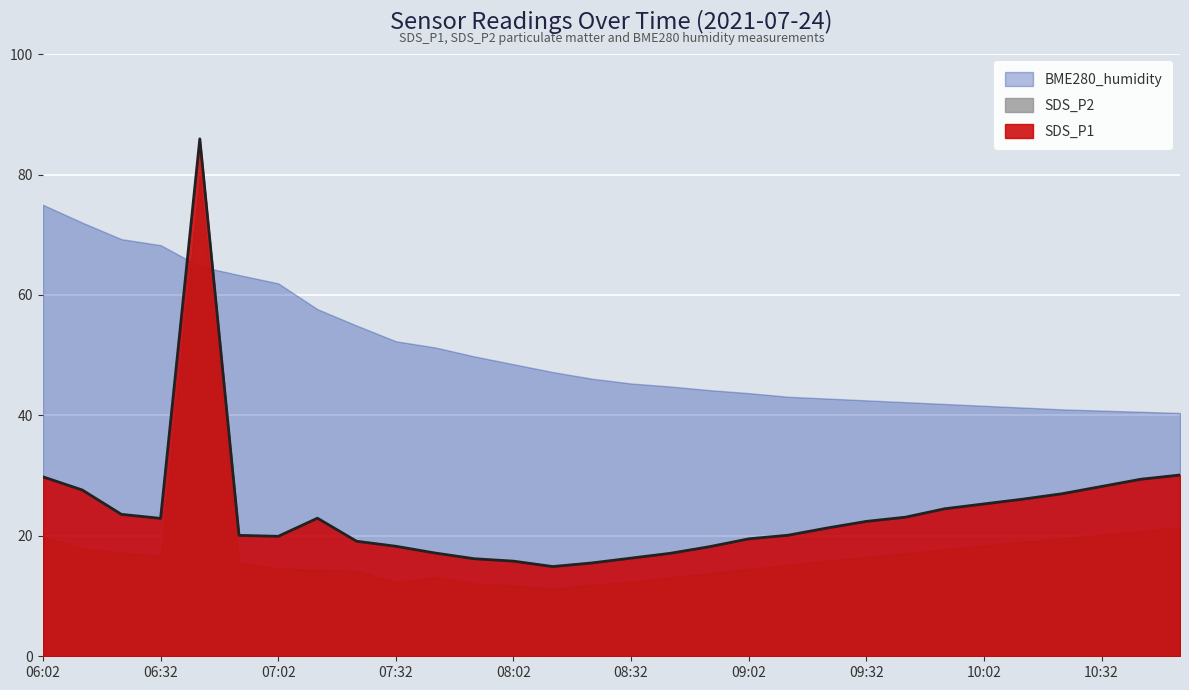

Is it true that BME280_humidity equals 70.5 at 08:12?

False